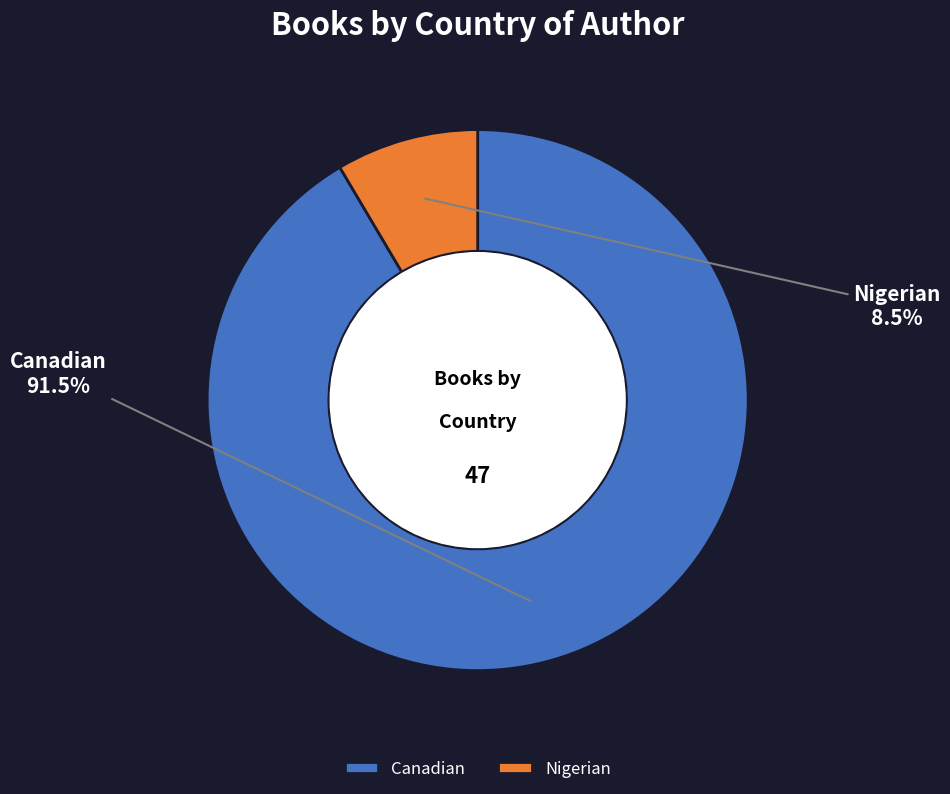

To the nearest percent, what is the difference between the largest and smallest slice percentages?

83%